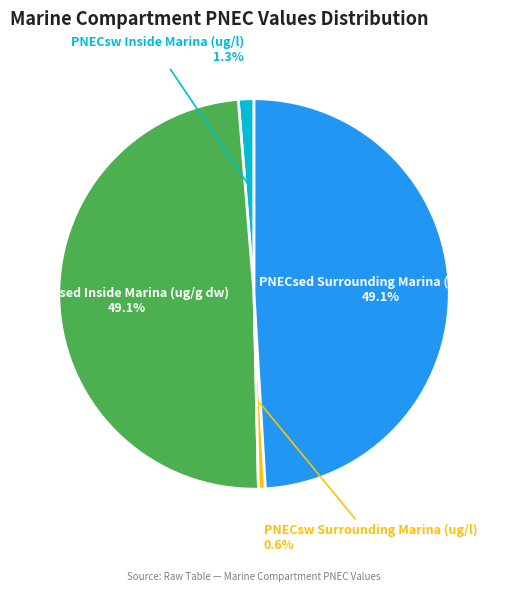

Count the number of slices in the pie.

4